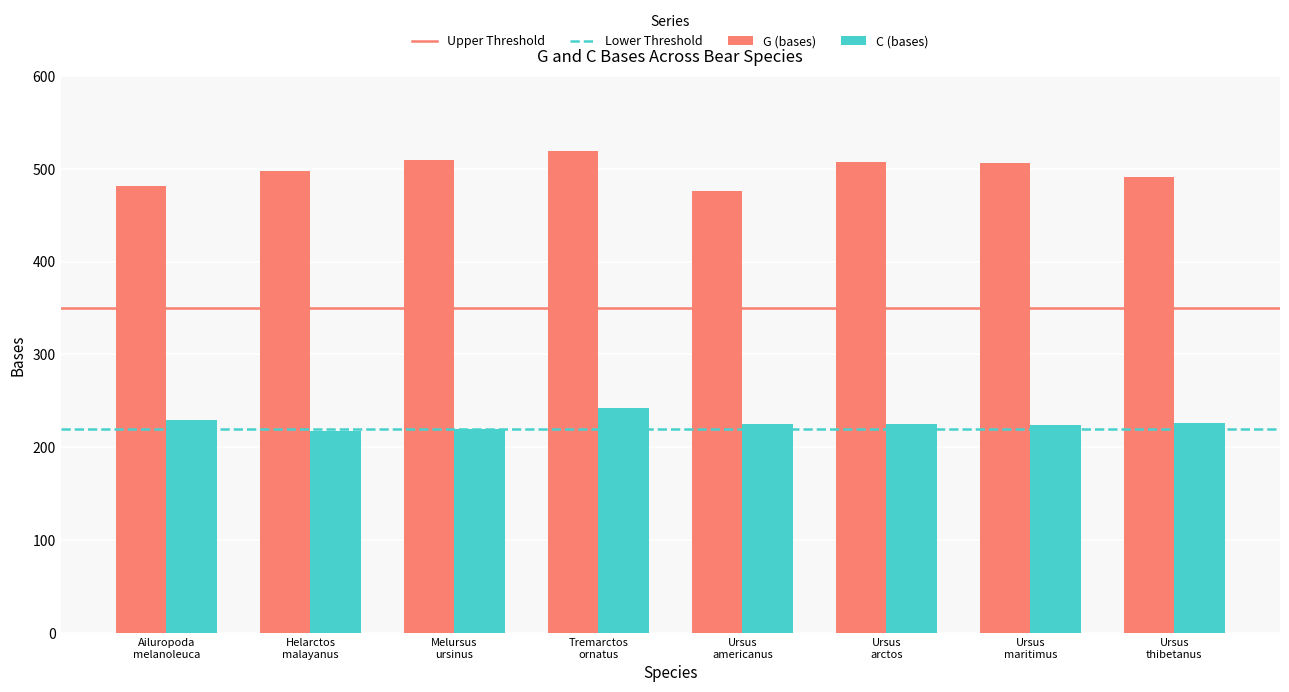

What is the value of the C (bases) bar at the 5th from the left?

225